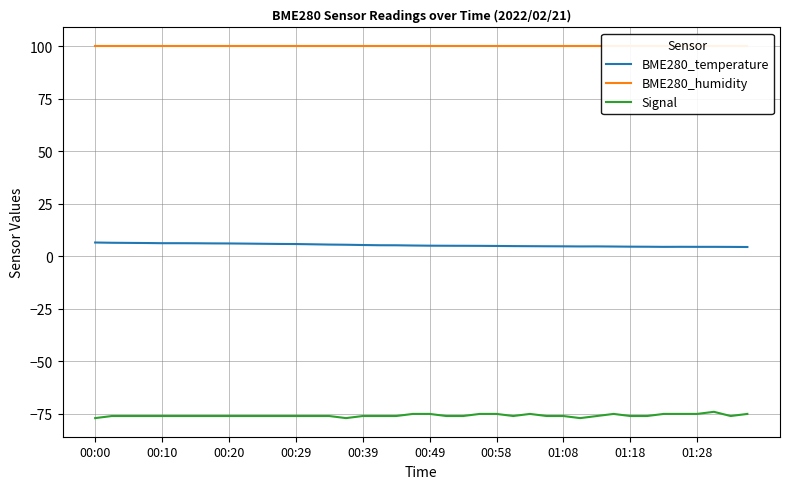

True or false: BME280_humidity and BME280_temperature cross at least once.

False